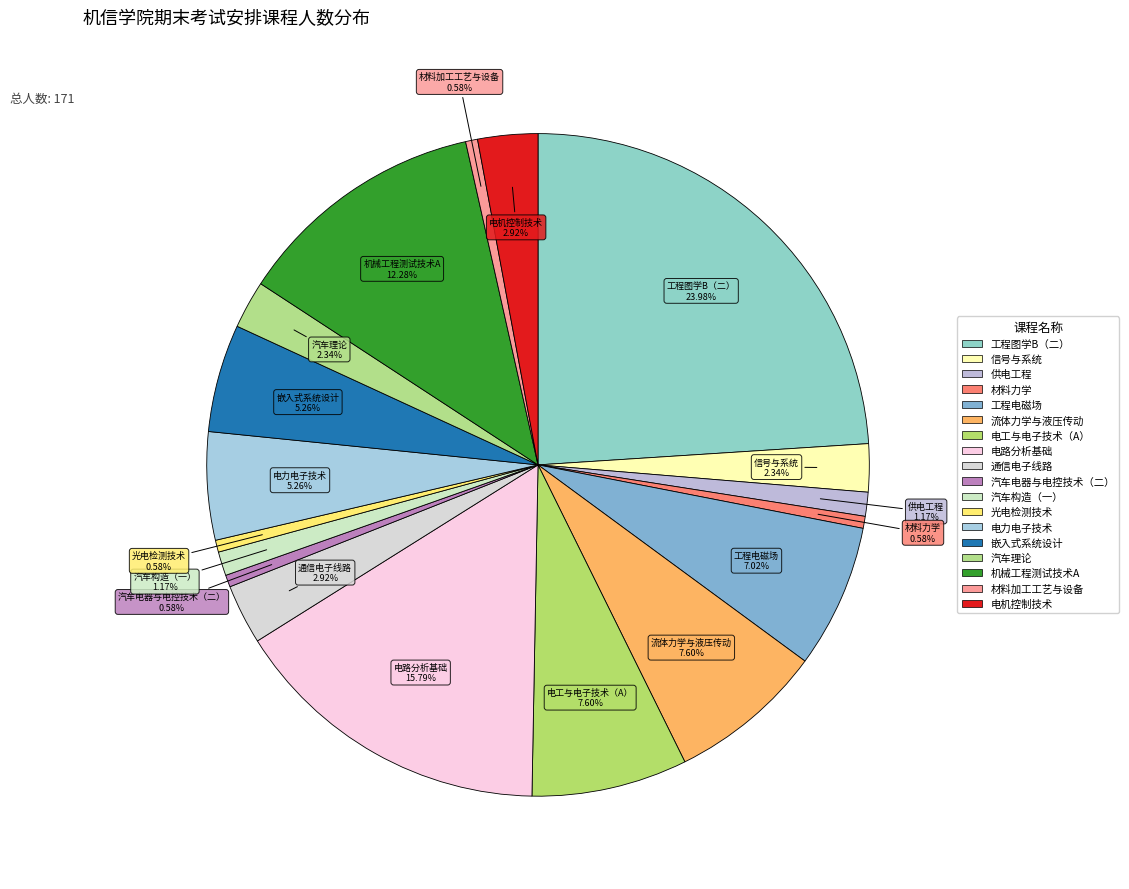

Combined, what portion of the pie is 电工与电子技术（A） and 电路分析基础?

23.4%